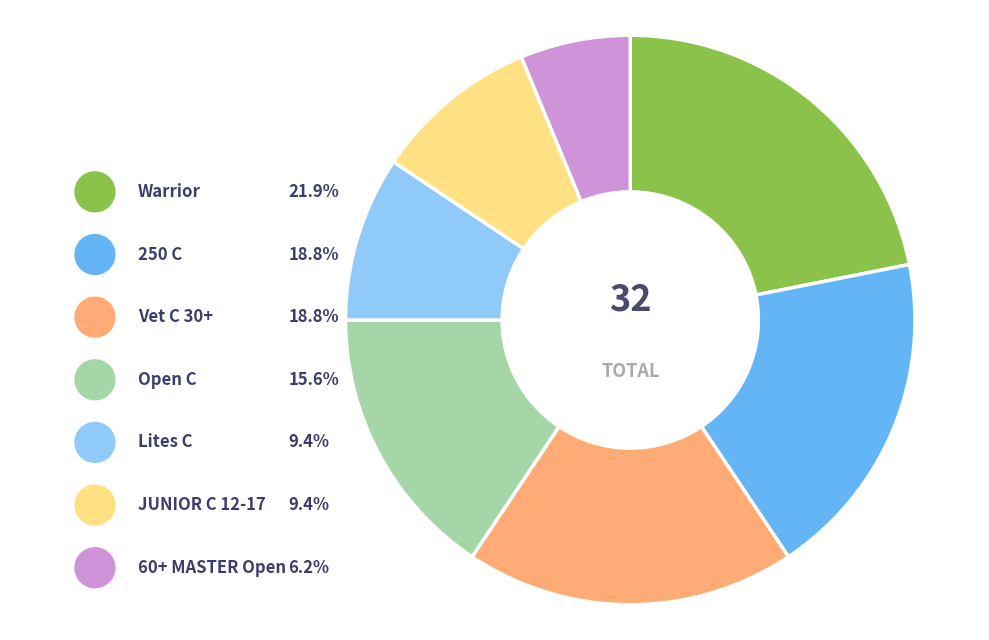

To the nearest percent, what is the combined percentage of Warrior and Open C?

38%